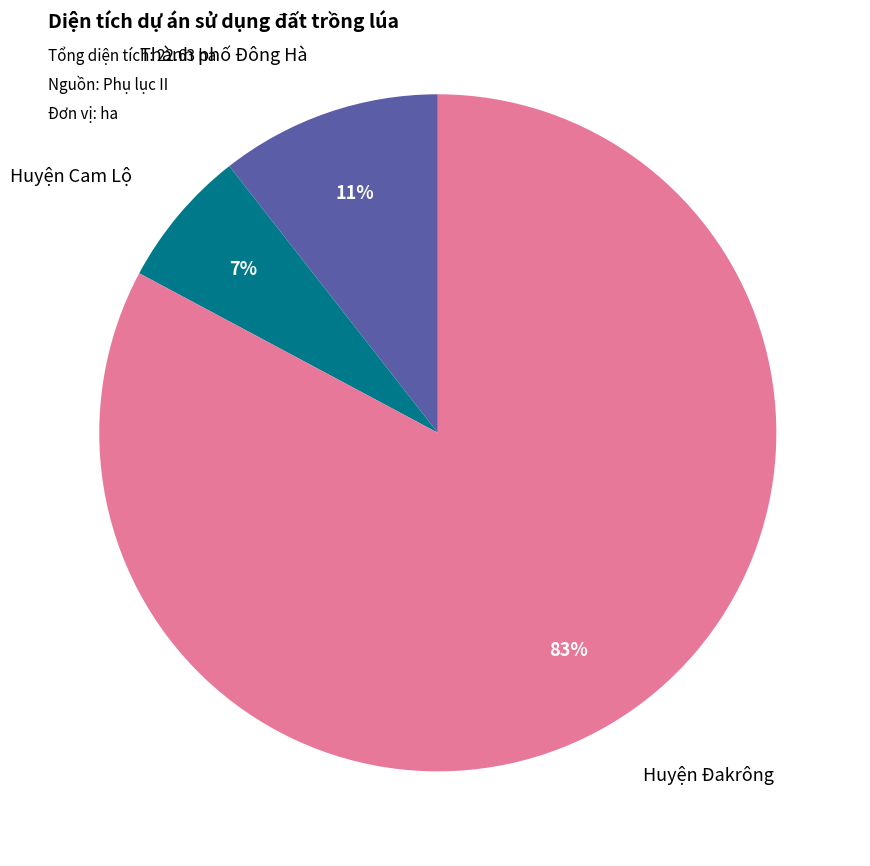

Is there a majority slice in this chart?

Yes